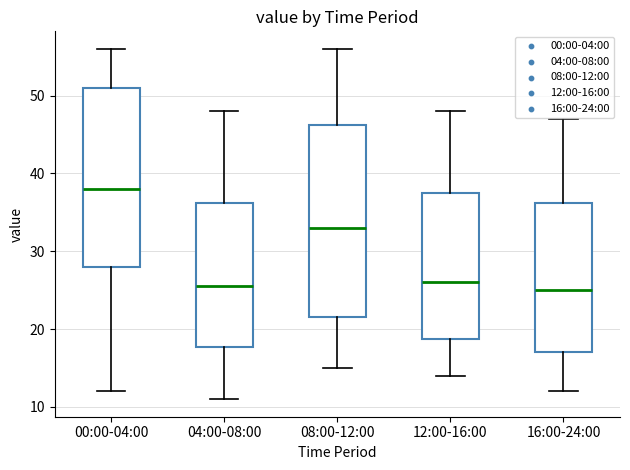

Reading left to right, read every box against the y-axis: the position of its median line, the range the box covers, and the ends of its whiskers. The values are not printed on the chart, so give them approximately, as read against the axis.

00:00-04:00: median 38, box 28 to 51, whiskers 12 to 56
04:00-08:00: median 26, box 18 to 36, whiskers 11 to 48
08:00-12:00: median 33, box 22 to 46, whiskers 15 to 56
12:00-16:00: median 26, box 19 to 38, whiskers 14 to 48
16:00-24:00: median 25, box 17 to 36, whiskers 12 to 47